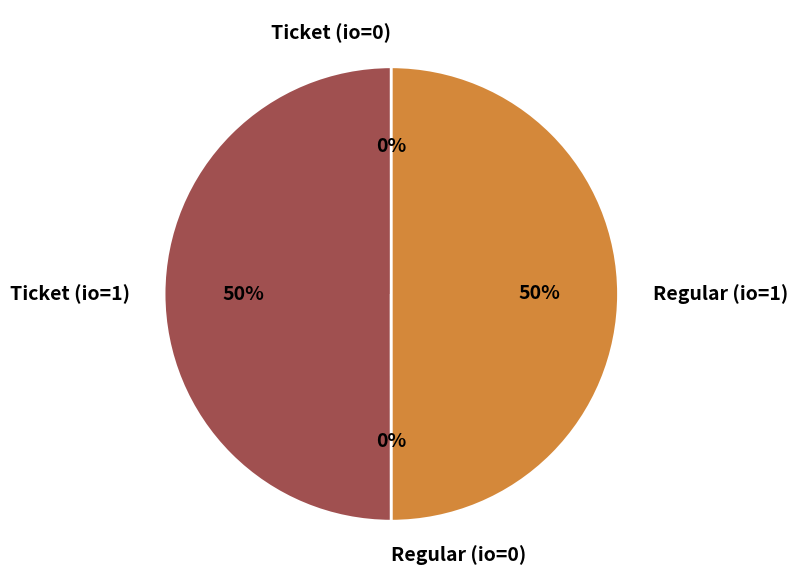

Is the sum of Ticket (io=1) and Regular (io=1) greater than half?

Yes